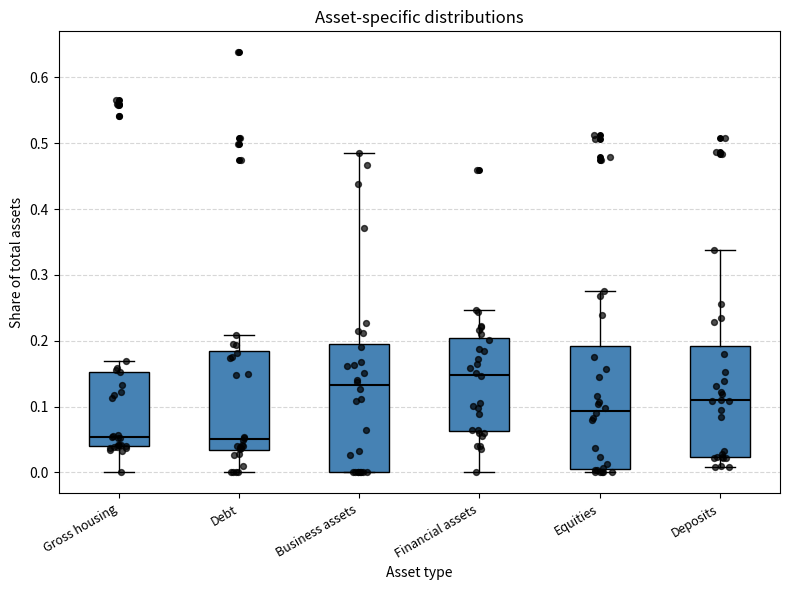

Where does the median line of the box for Equities sit on the y-axis? The values are not printed on the chart, so give them approximately, as read against the axis.

0.09